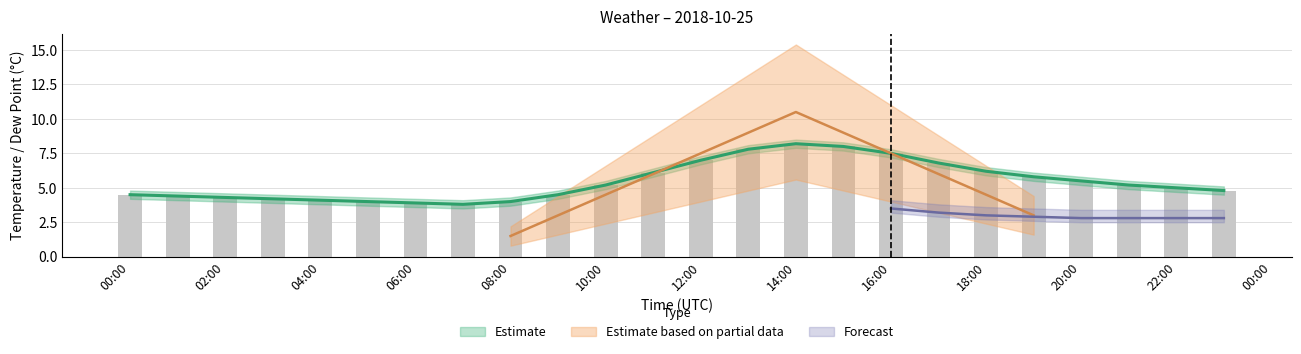

Are the bars horizontal?

No